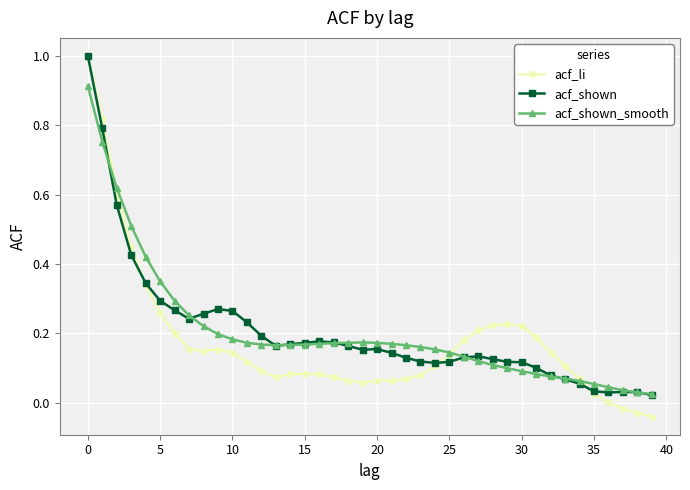

Which series has the widest spread of values?

acf_li